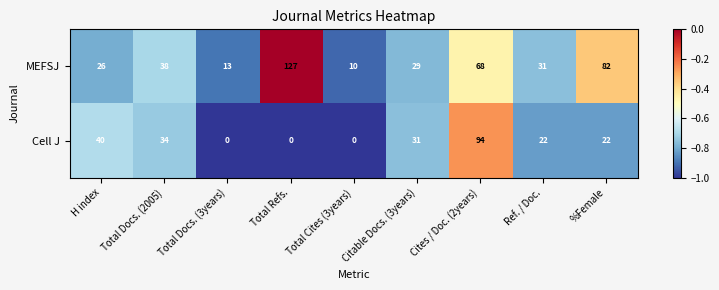

What is the maximum value for Cell J?

94